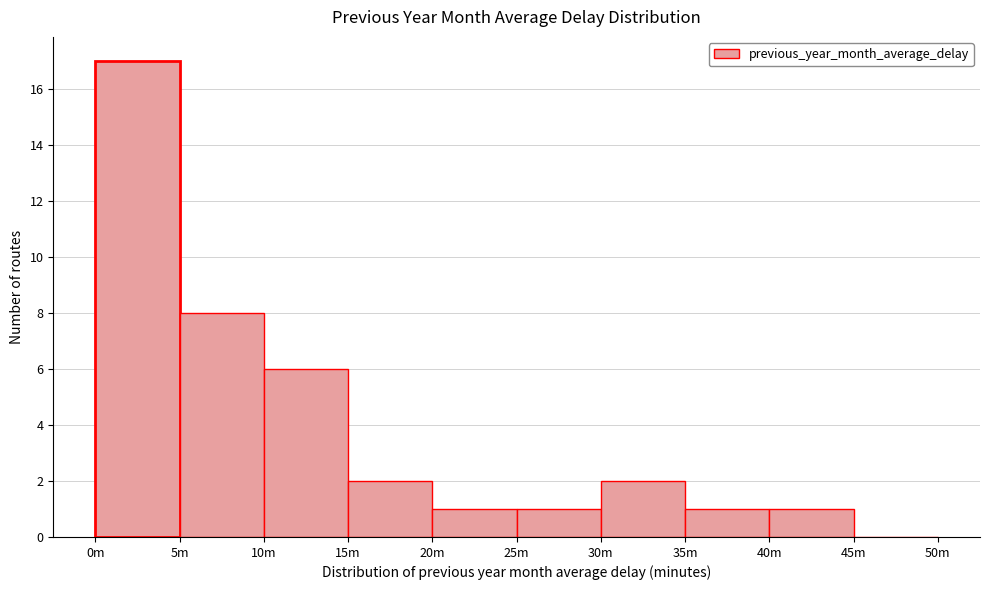

Reading left to right, what are all the values shown in this chart?

0m=17	5m=8	10m=6	15m=2	20m=1	25m=1	30m=2	35m=1	40m=1	45m=0